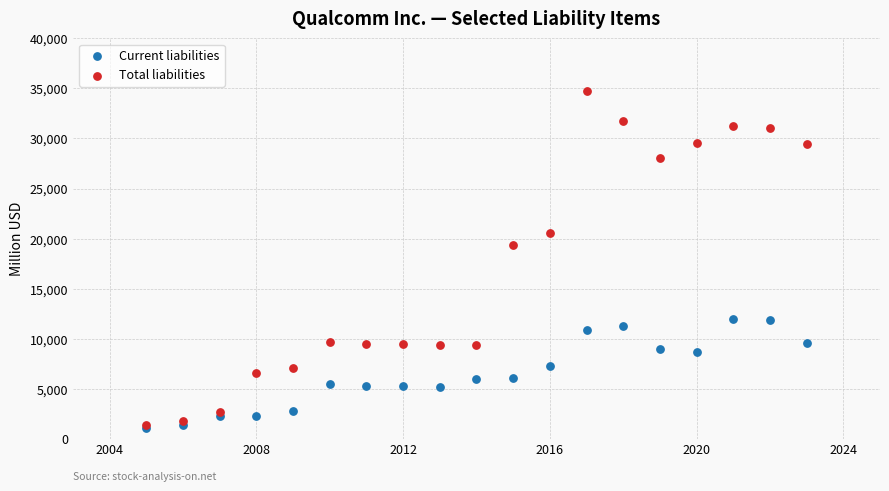

Across all series, what Y value is closest to 17905?

19382